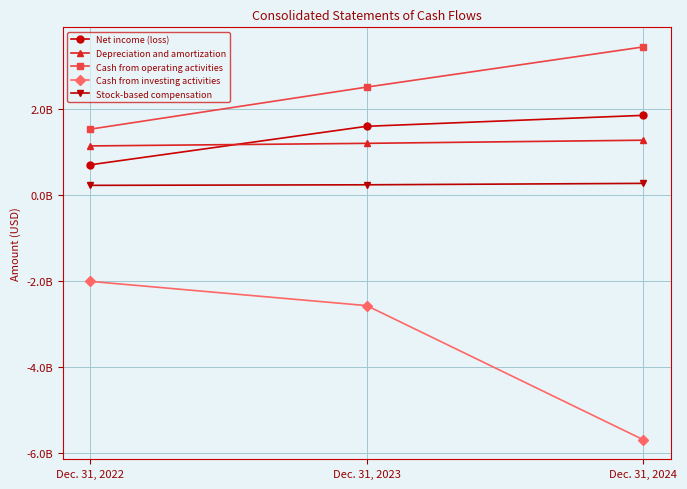

Is this an area chart (filled region under the line)?

No